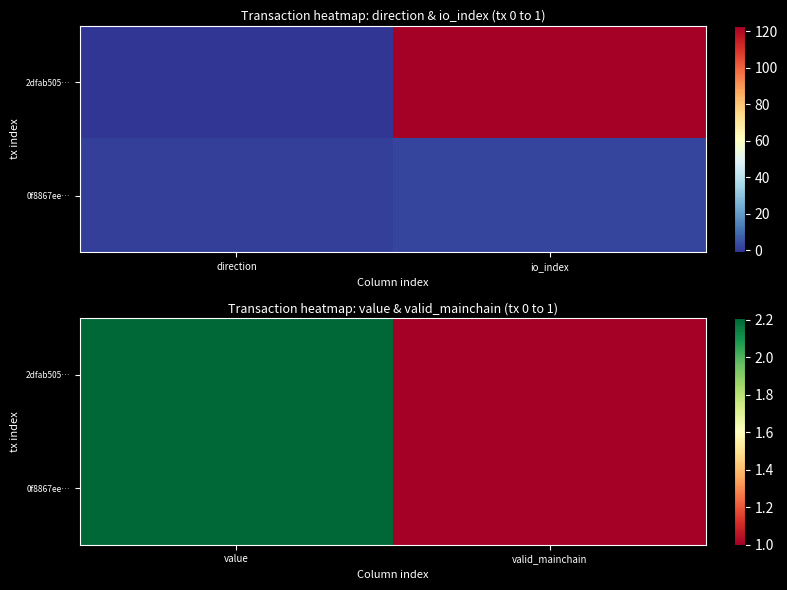

Rank the series by their maximum value, from highest to lowest.

2dfab505…, 0f8867ee…